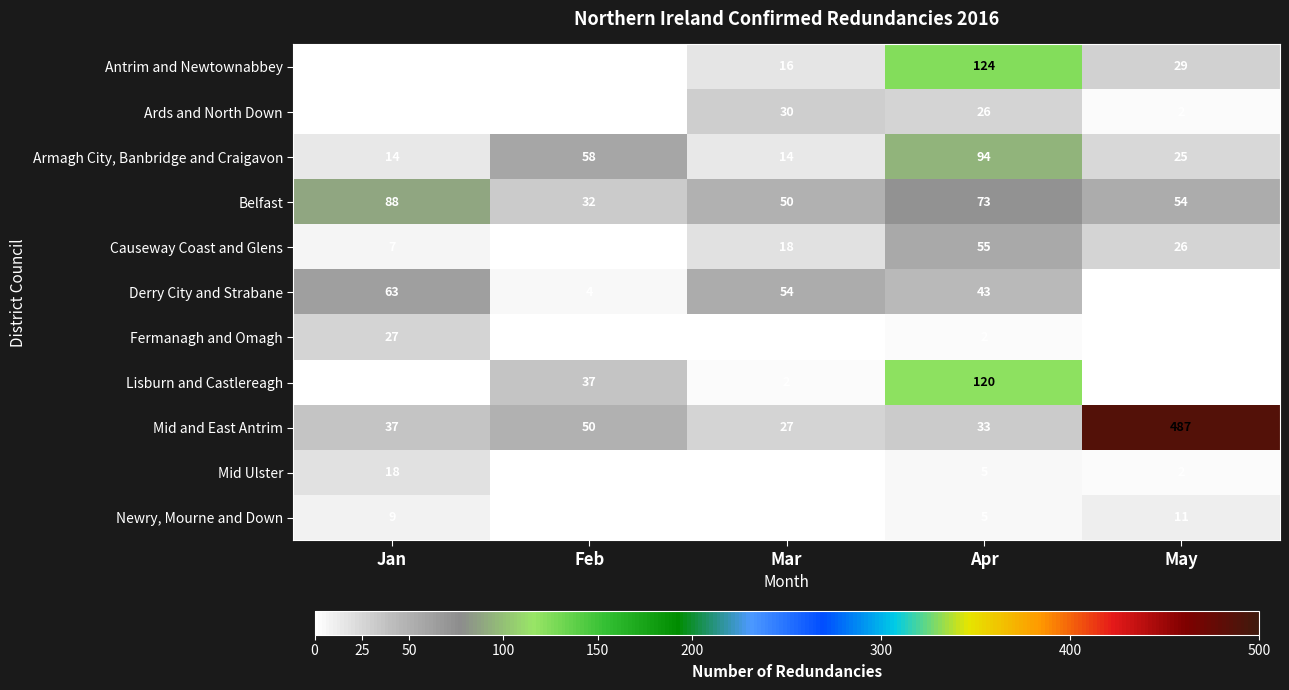

What is the maximum value shown in the chart?

487